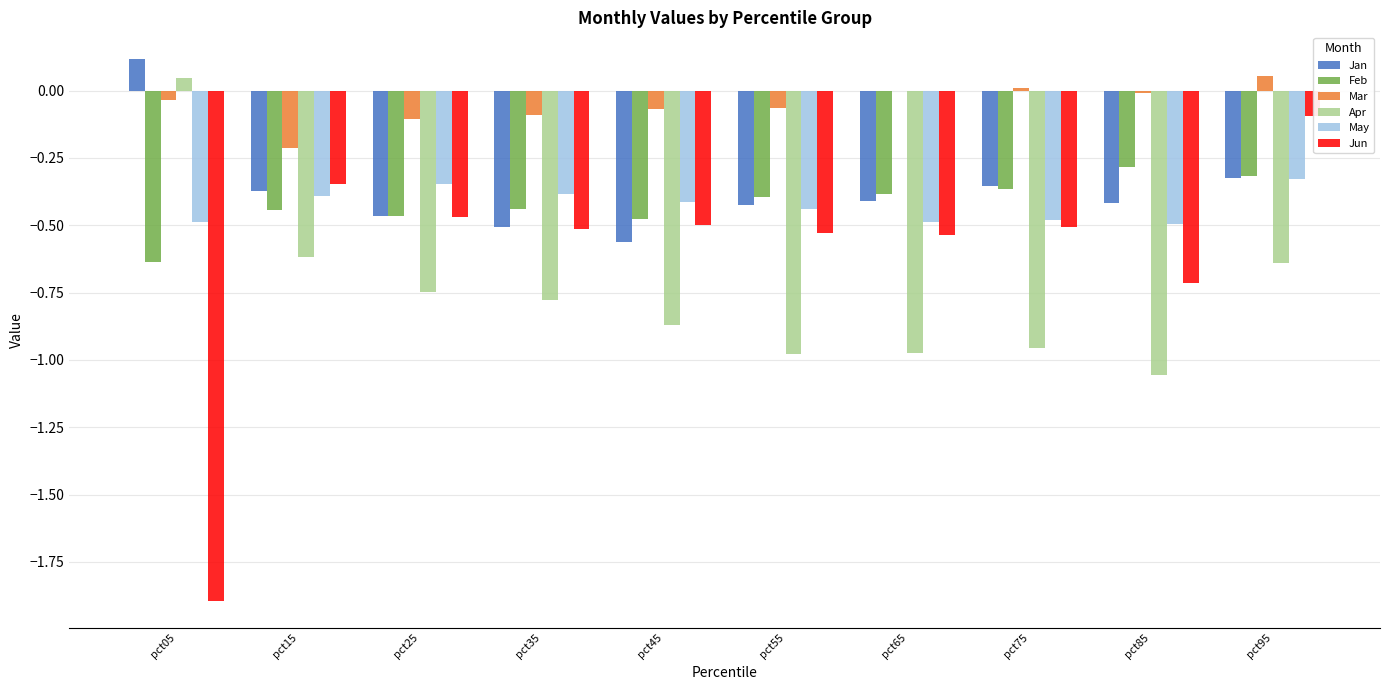

The value of Mar at pct35 is -0.1. True or false?

True